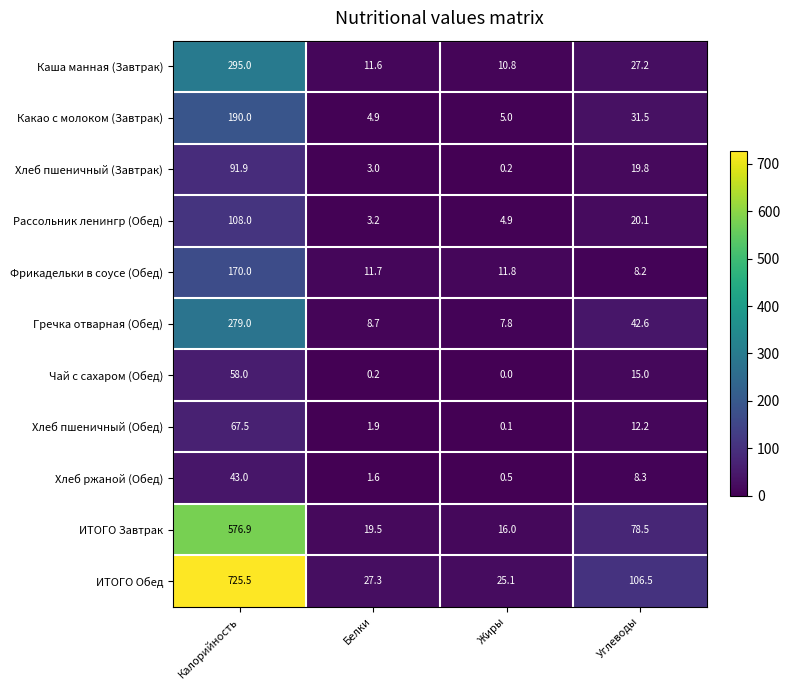

Rank the series by their maximum value, from highest to lowest.

ИТОГО Обед, ИТОГО Завтрак, Каша манная (Завтрак), Гречка отварная (Обед), Какао с молоком (Завтрак), Фрикадельки в соусе (Обед), Рассольник ленингр (Обед), Хлеб пшеничный (Завтрак), Хлеб пшеничный (Обед), Чай с сахаром (Обед), Хлеб ржаной (Обед)